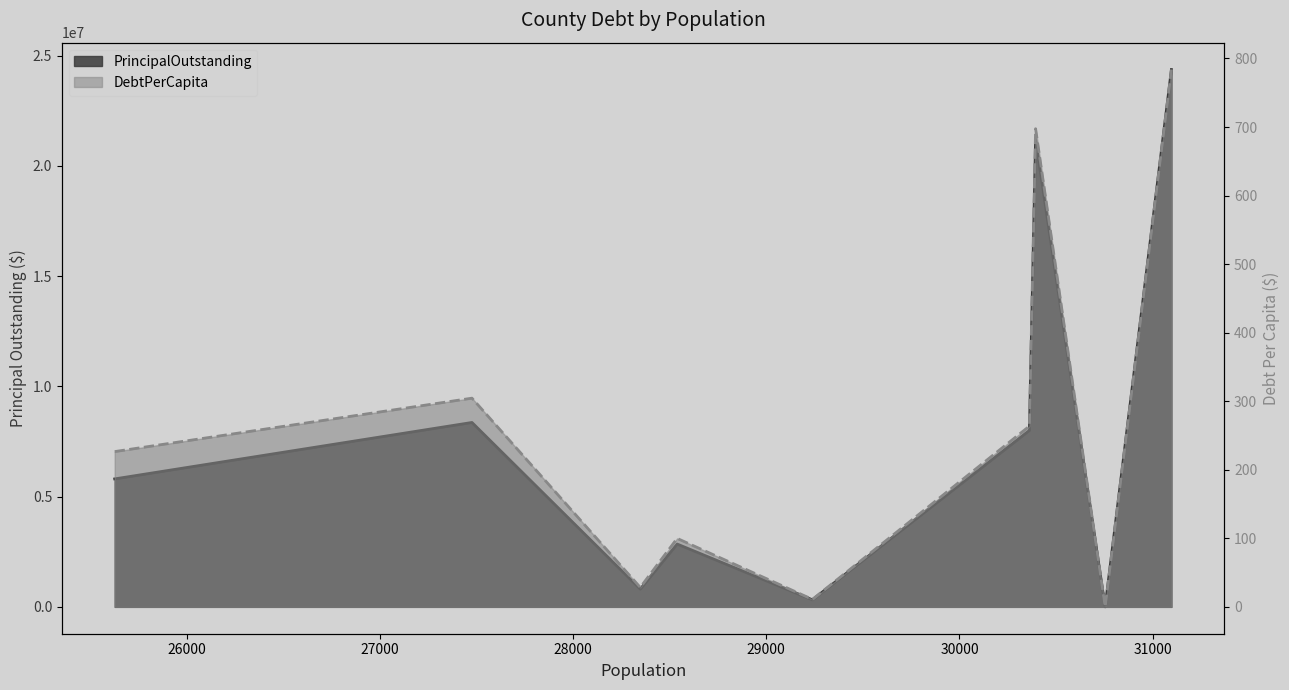

At 29000, list the series in order from smallest to largest.

DebtPerCapita, PrincipalOutstanding